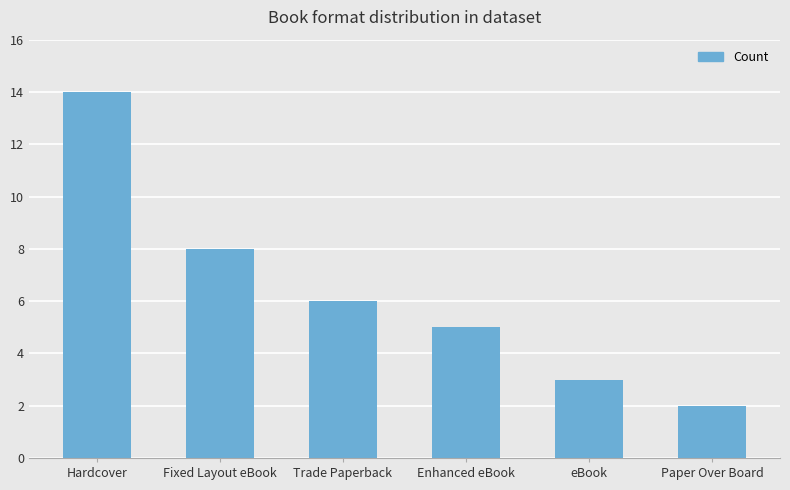

List the labels in order of value, largest first.

Hardcover, Fixed Layout eBook, Trade Paperback, Enhanced eBook, eBook, Paper Over Board